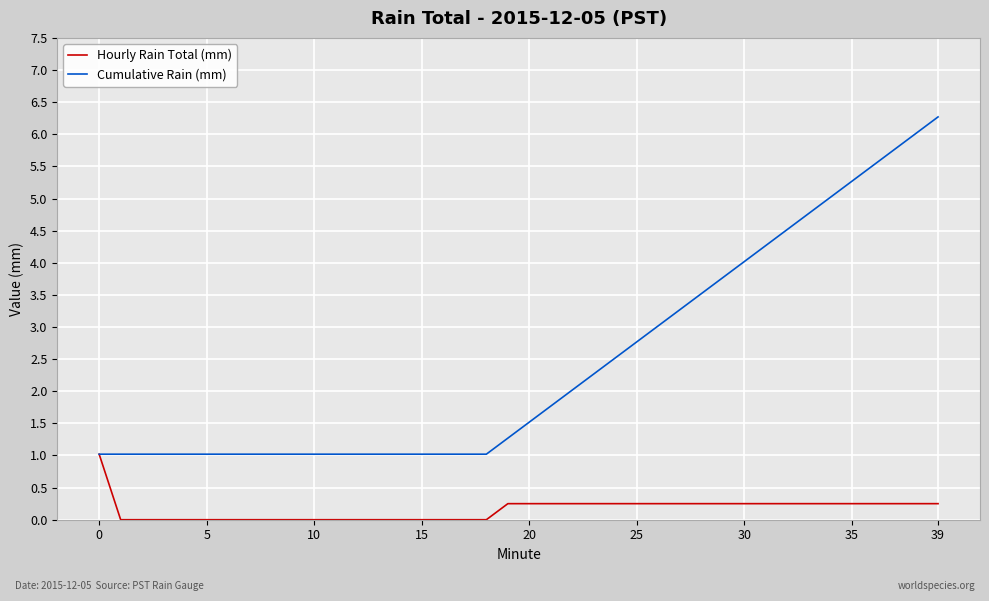

What is the highest value of the Hourly Rain Total (mm) series?

1.0